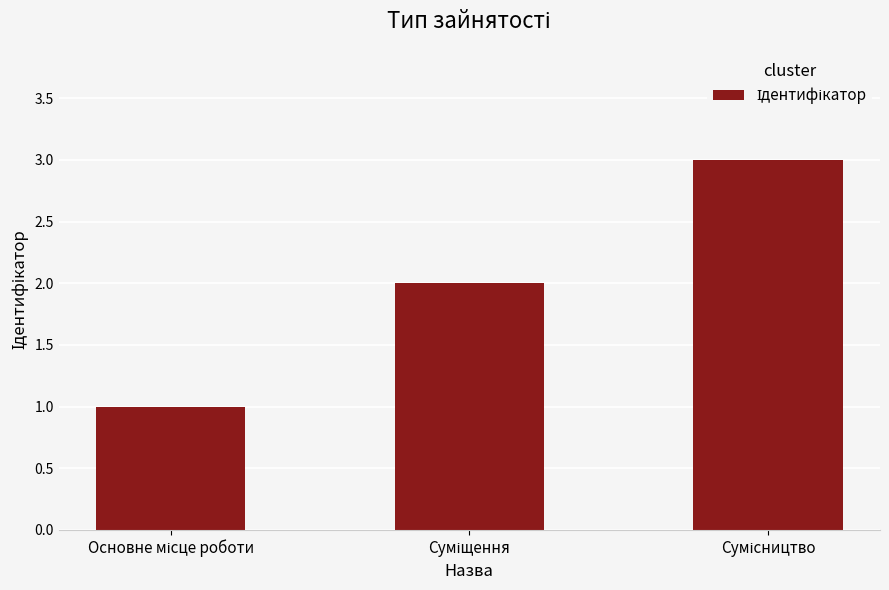

What is the greatest value displayed?

3